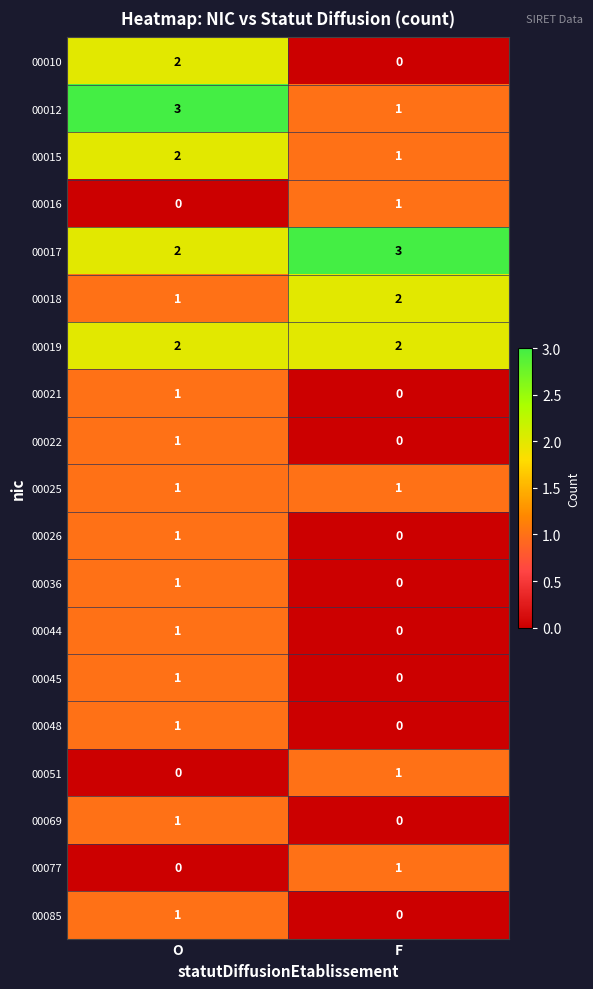

Count the number of data series in this chart.

19